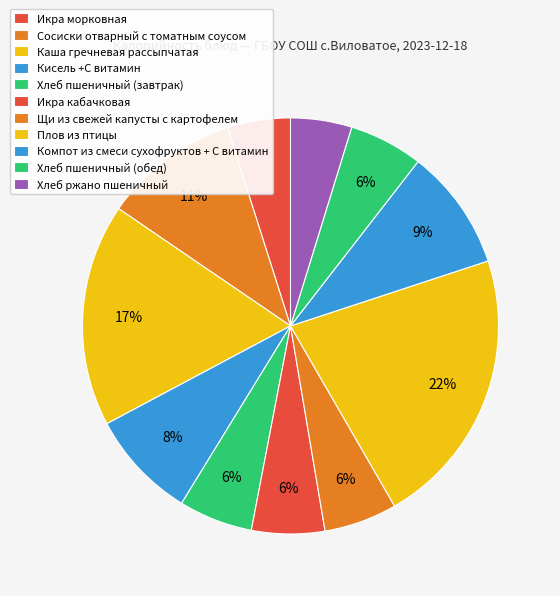

How many slices are in this pie chart?

11